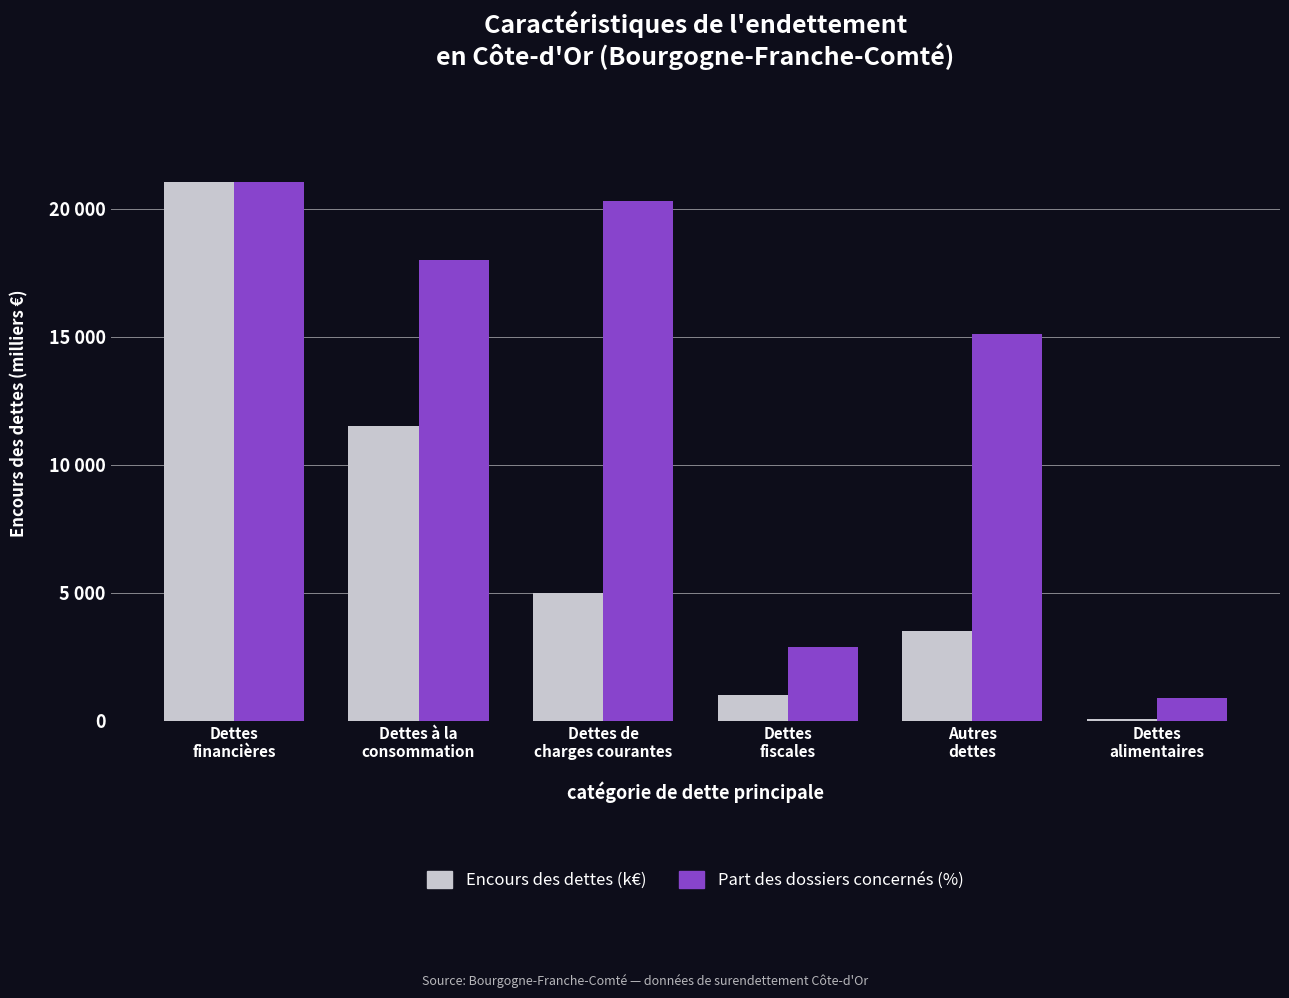

Which category has the lowest value across all series?

Dettes
alimentaires